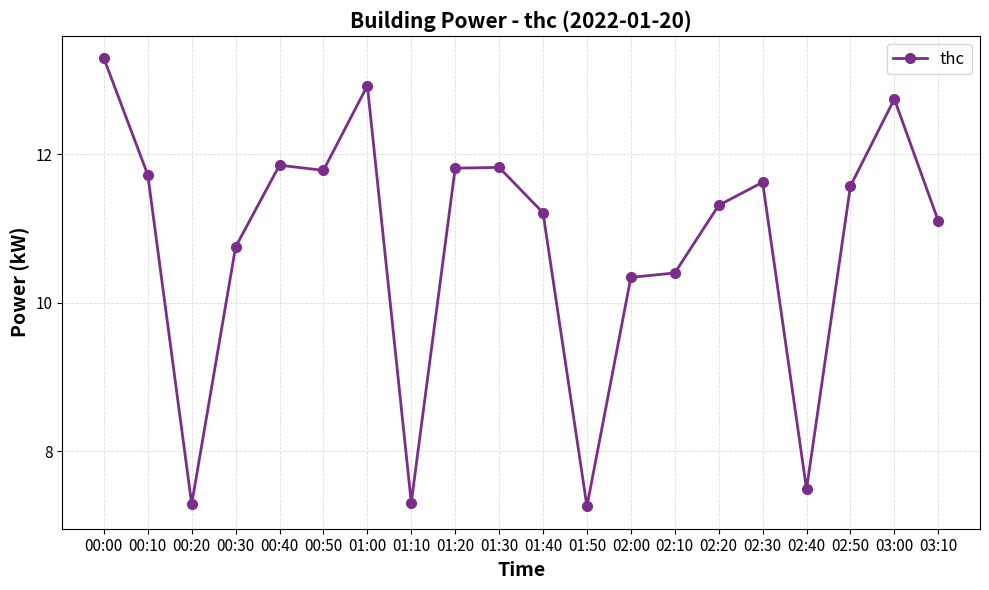

Which label corresponds to the largest value in the chart?

00:00